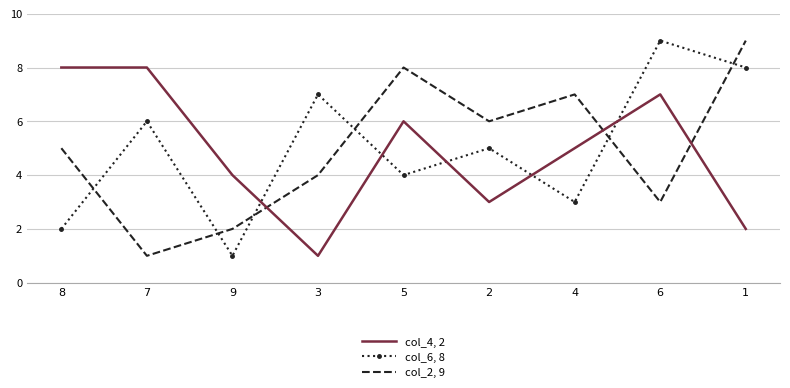

Is the value of col_6, 8 at 2 greater than the value of col_2, 9 at 3?

Yes